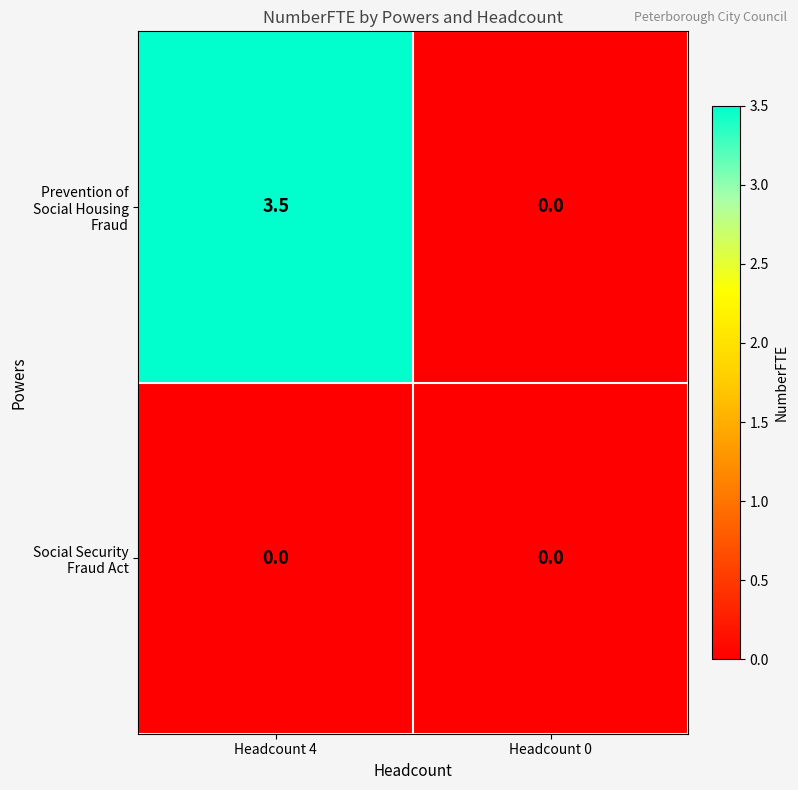

Where is Prevention of Social Housing Fraud nearest to the value 1?

Headcount 0